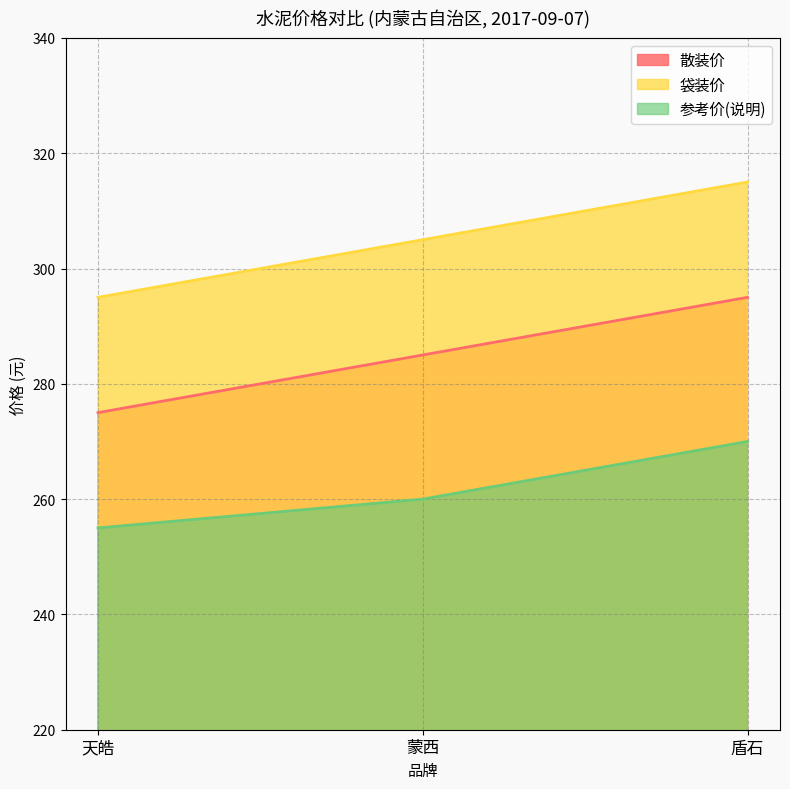

Which has a higher value, 天皓 or 盾石?

盾石